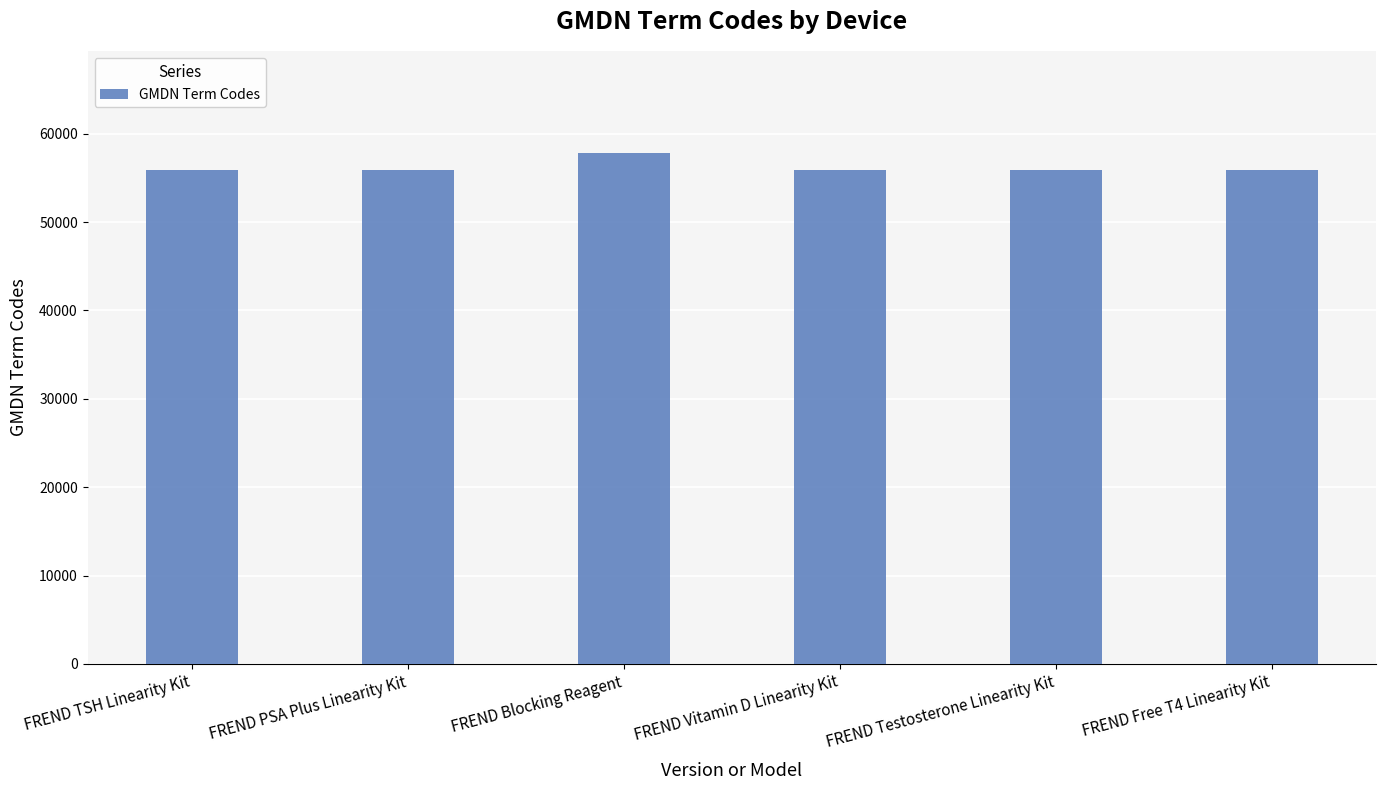

Reading left to right, what are all the values shown in this chart?

55864	55864	57775	55864	55864	55864